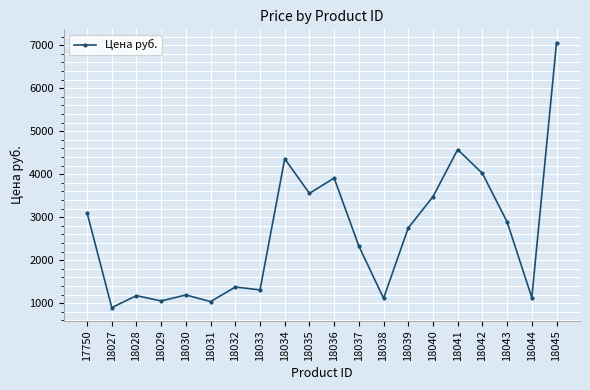

Approximately how many times larger is the value at 18028 compared to 18034?

0.3